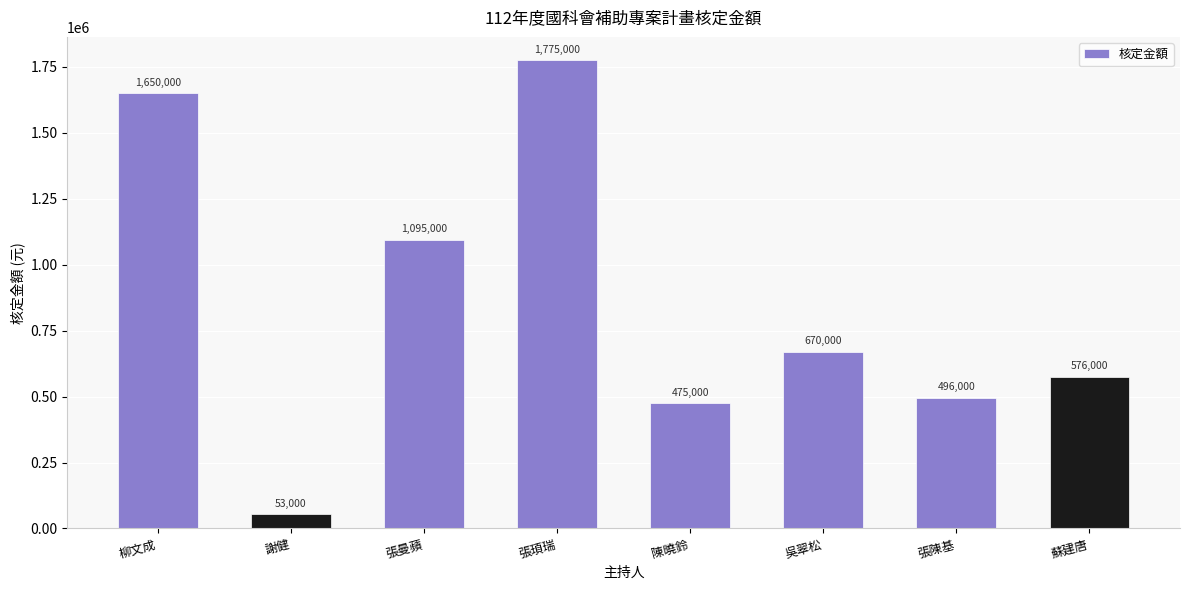

At which category does the chart reach its minimum across all series?

謝健